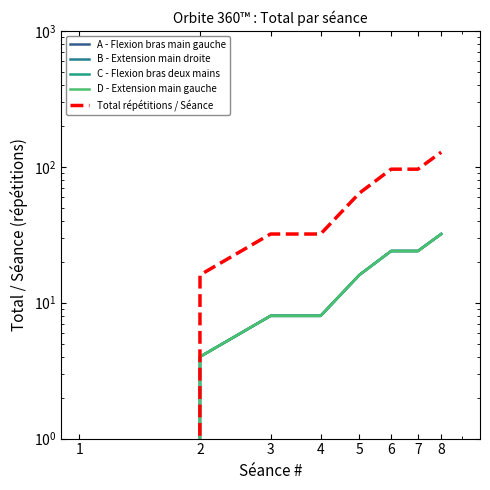

True or false: B - Extension main droite and D - Extension main gauche intersect in this chart.

False